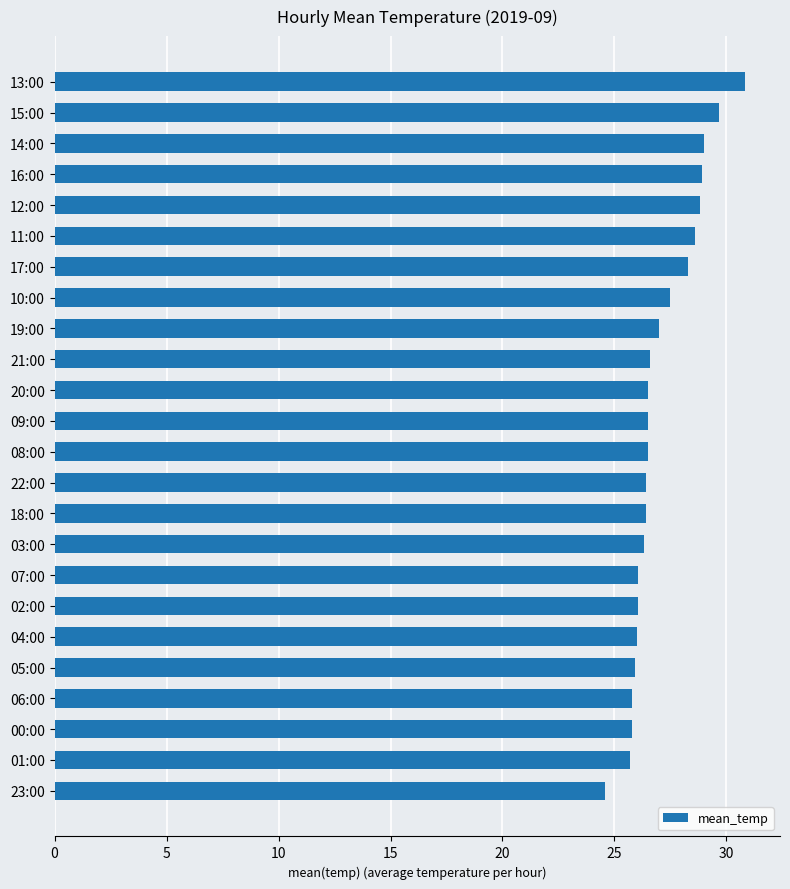

The chart shows a value of 15.9 at 12:00. True or false?

False